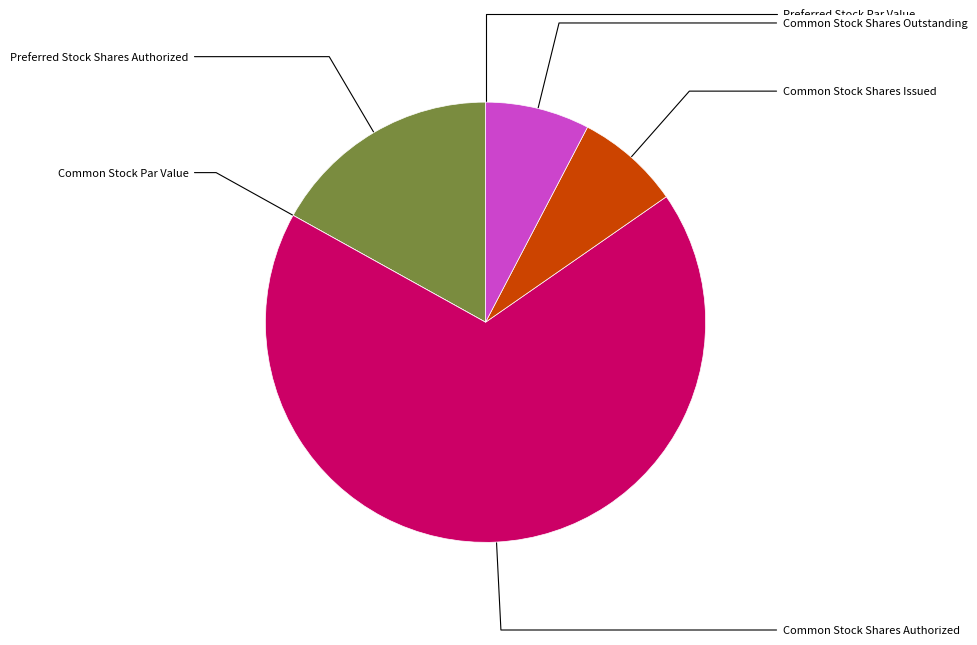

Does any single category account for the majority?

Yes